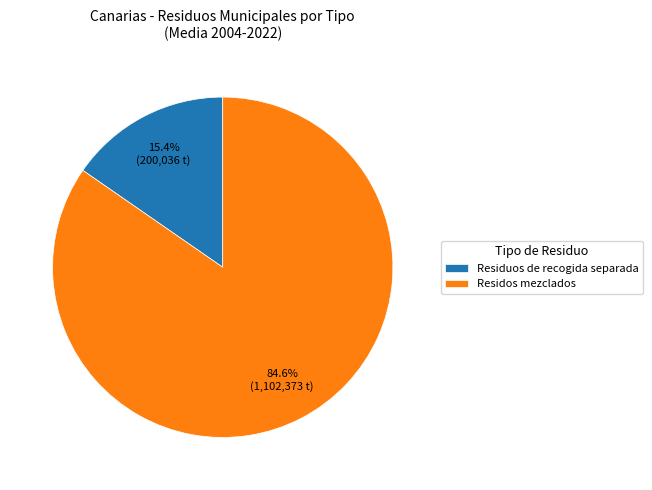

Combined, do Residuos de recogida separada and Residos mezclados account for over 50%?

Yes